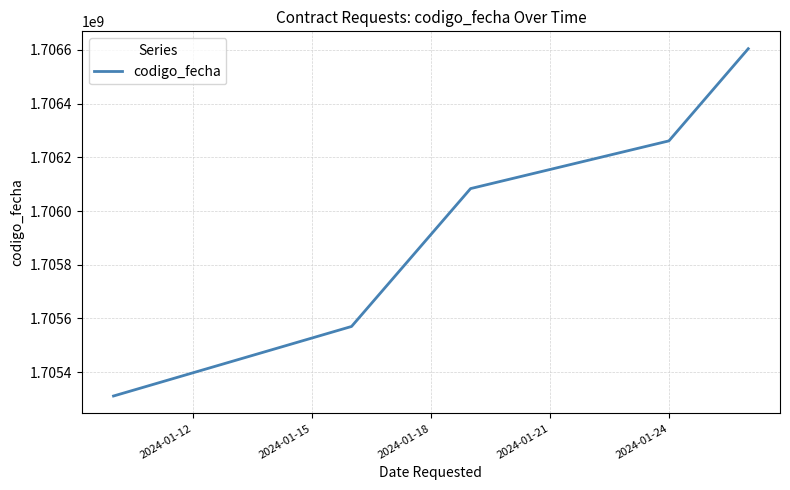

What is the difference between the maximum and minimum values?

1293742